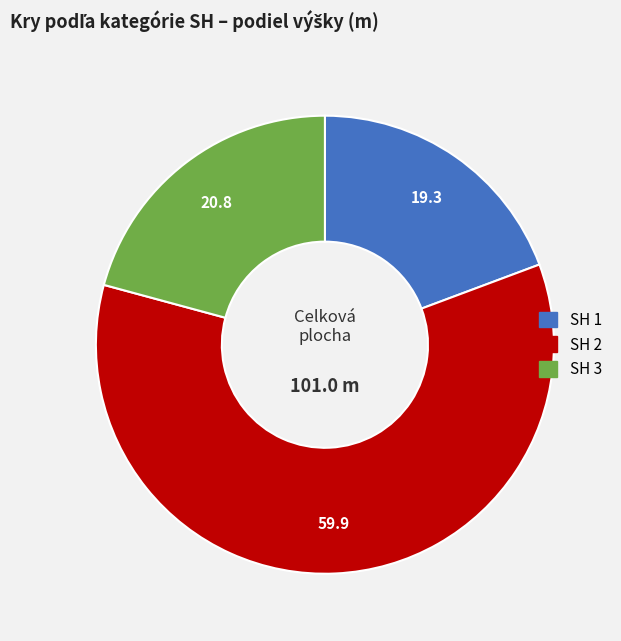

Is there any slice that represents more than half of the pie?

Yes